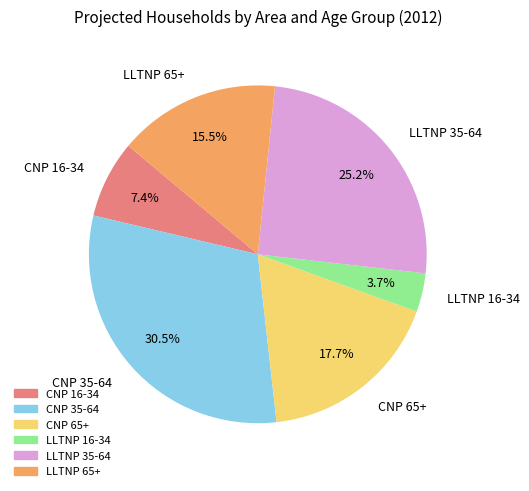

What portion of the pie excludes CNP 16-34?

92.6%